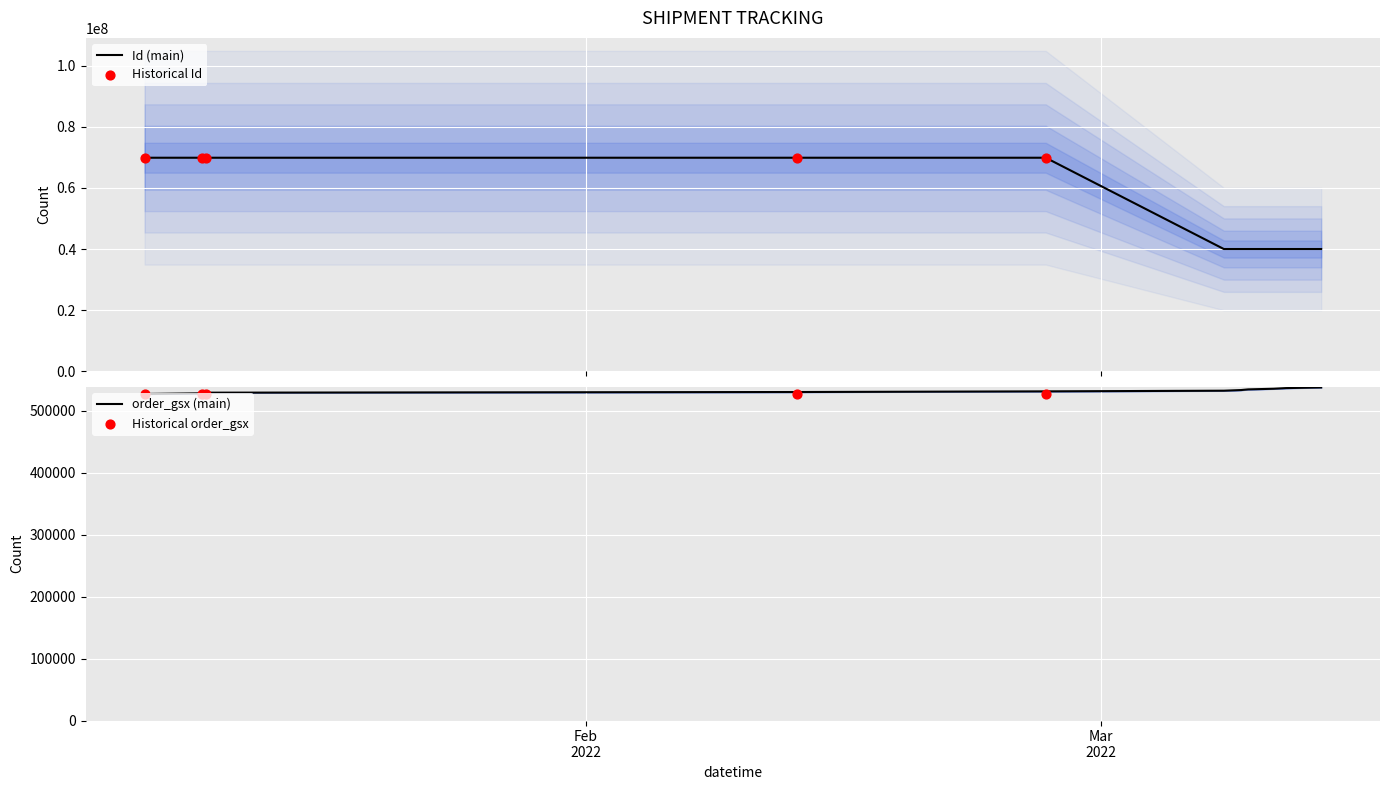

Which has a higher value, 2022-03-02 21:50:00 or 2022-02-16 00:00:00?

2022-02-16 00:00:00